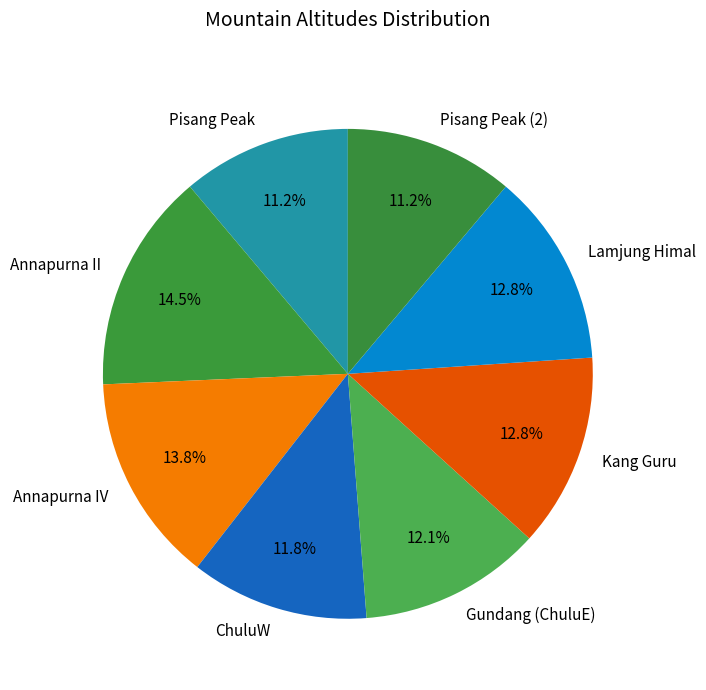

True or false: Annapurna II accounts for 4% of the total.

False